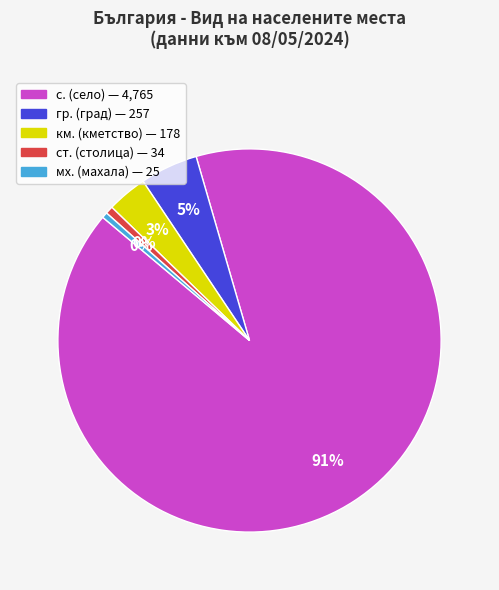

To the nearest percent, what is the average slice percentage?

20%